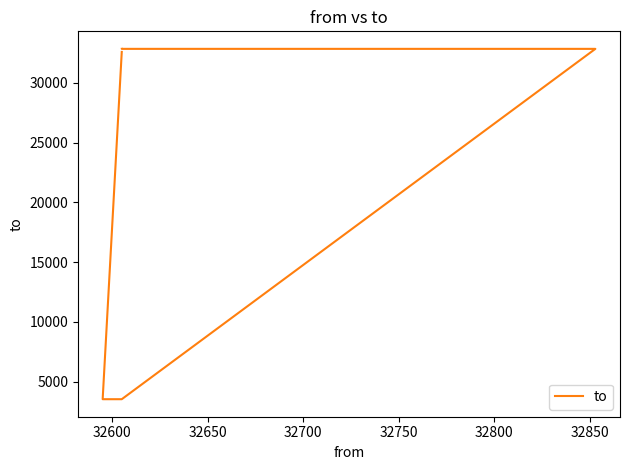

Read the value at 32750, to the nearest 10.

32850